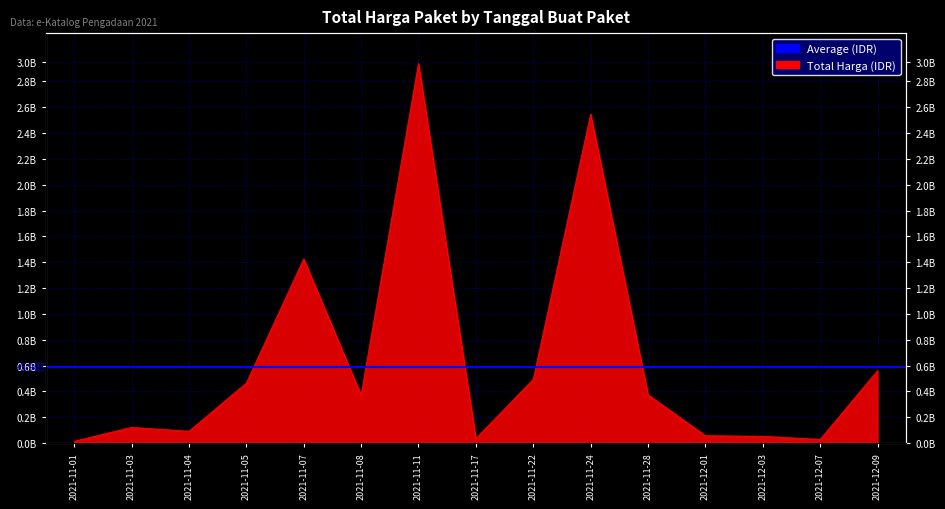

What is the smallest value displayed?

13120500